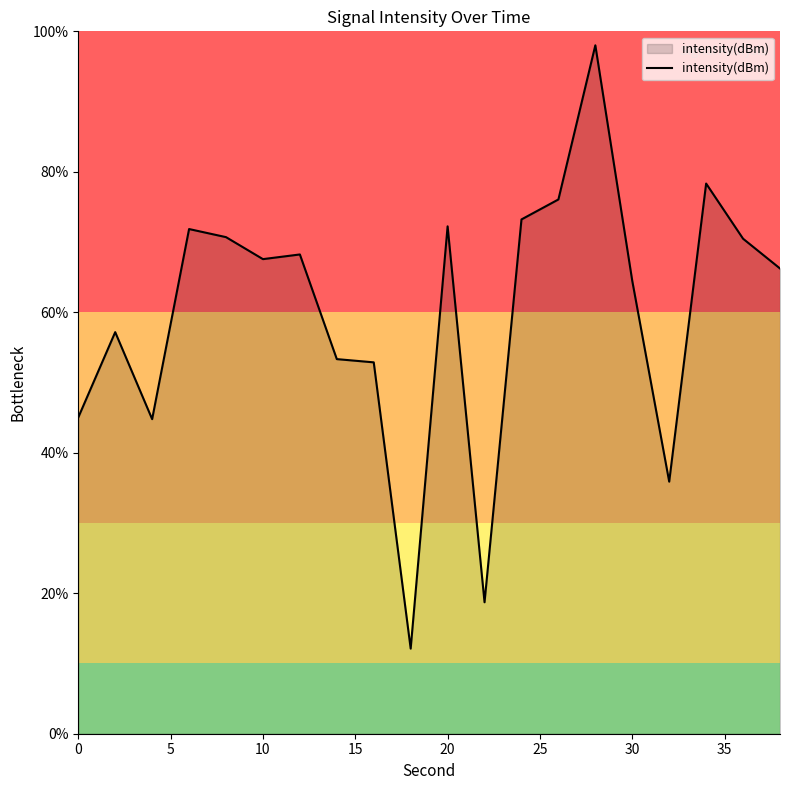

What is the difference between the maximum and minimum values?

85.9